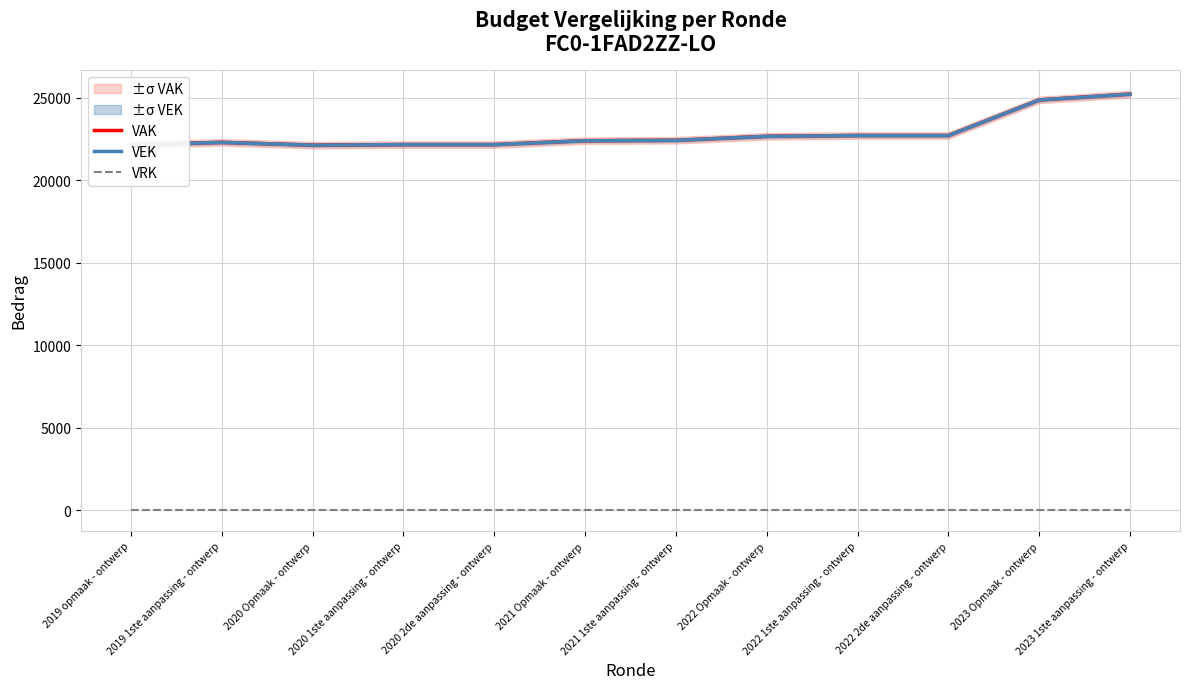

What is the total value across all series at 2023 Opmaak - ontwerp?

49762